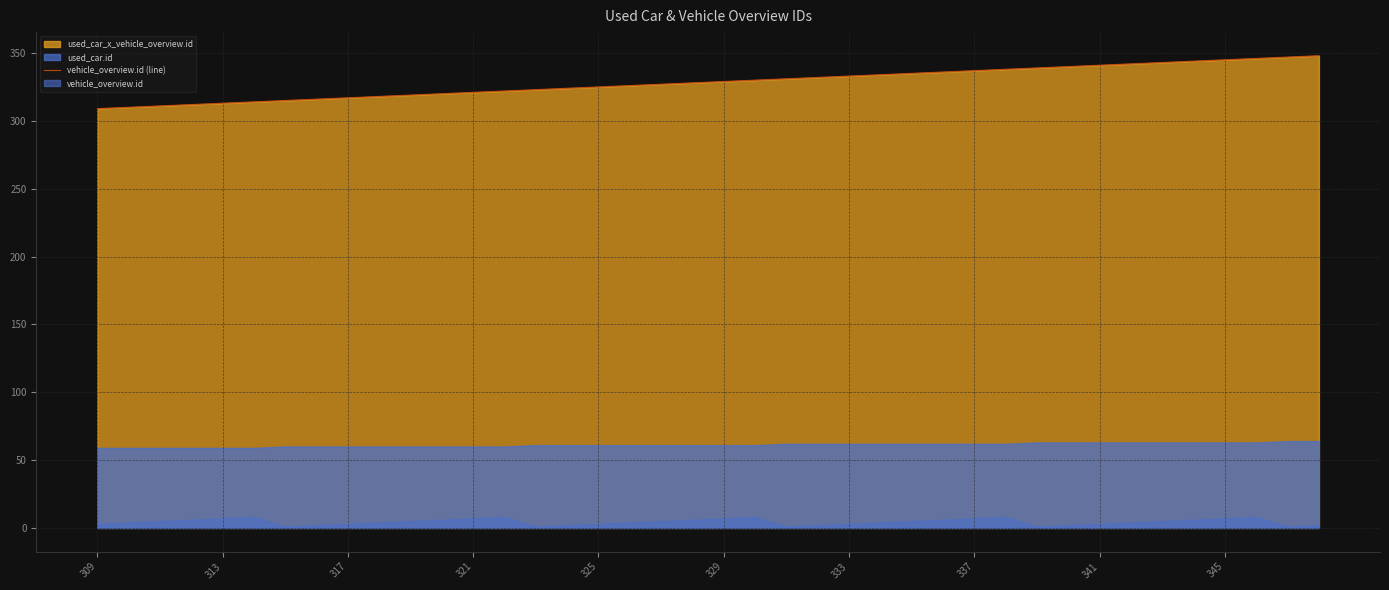

Does the chart have visible grid lines?

Yes